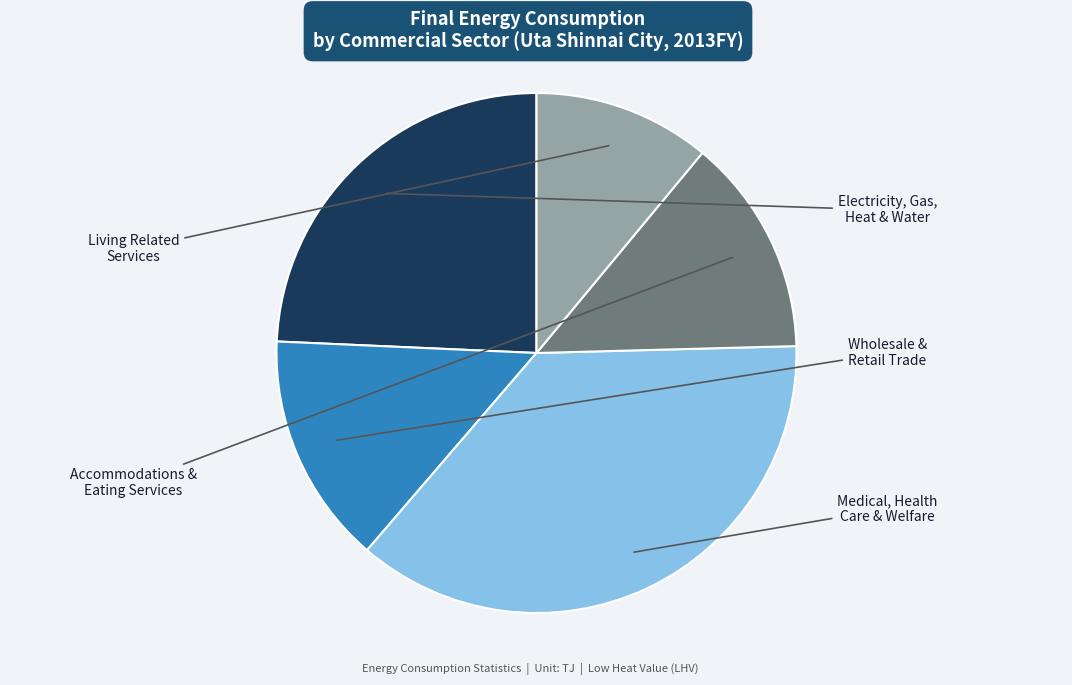

Is there a majority slice in this chart?

No